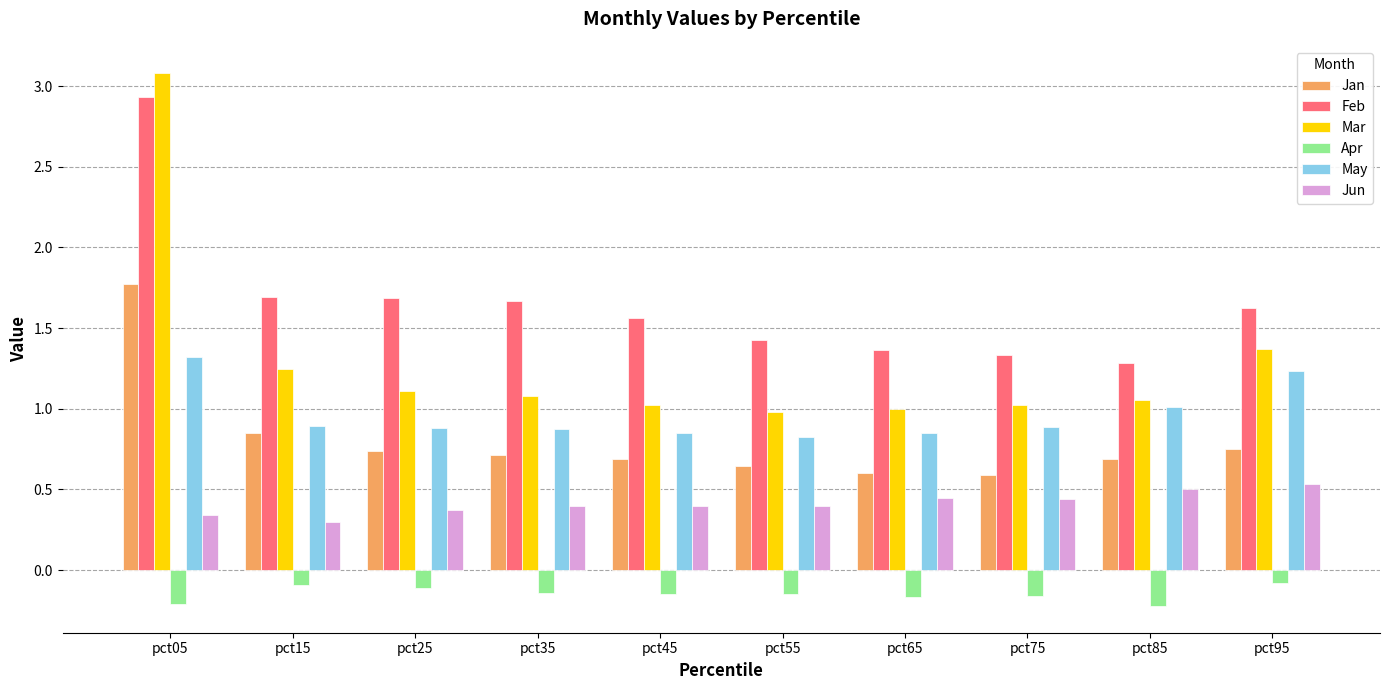

The May series shows 0.7 at pct95. True or false?

False